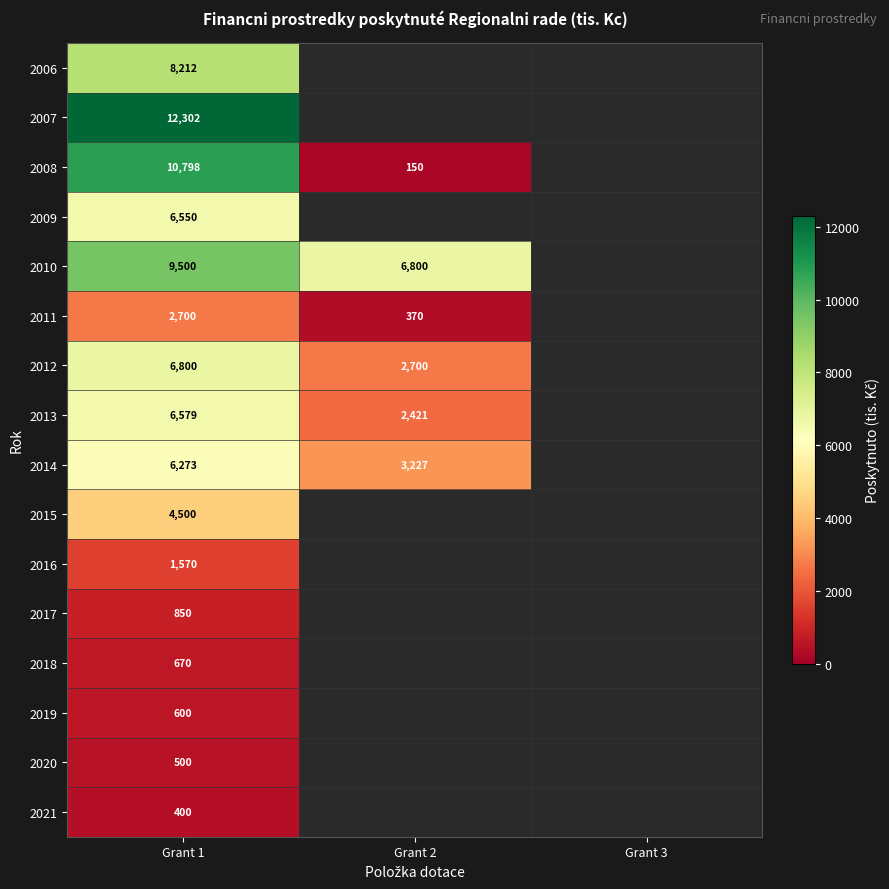

What is the difference between the highest and lowest values at Grant 1?

11902